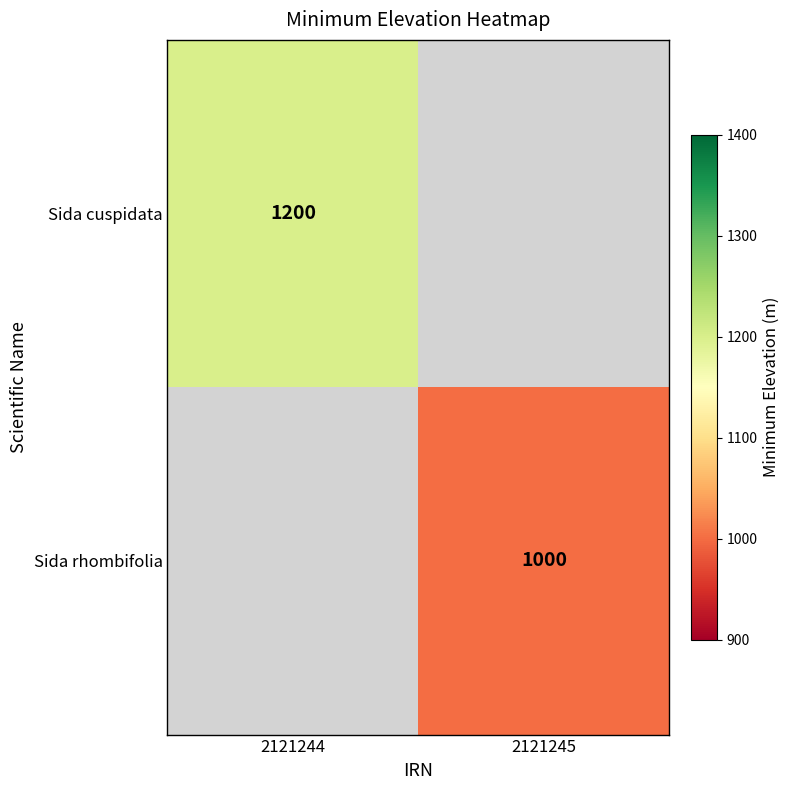

The value of Sida rhombifolia at 2121245 is 1000. True or false?

True